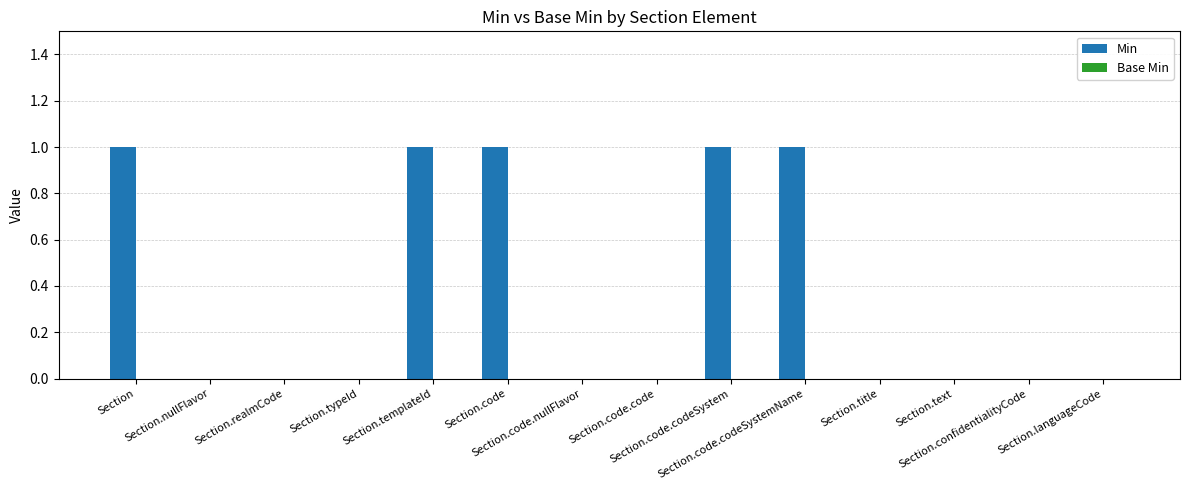

Are the bars horizontal?

No